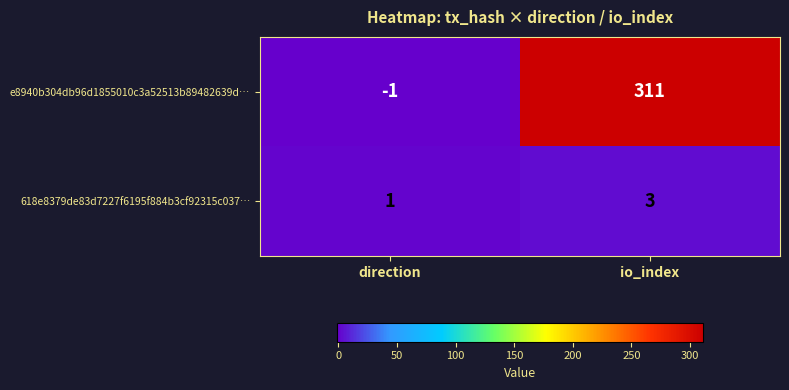

True or false: 618e8379de83d7227f6195f884b3cf92315c037… has a value of 4 at io_index.

False